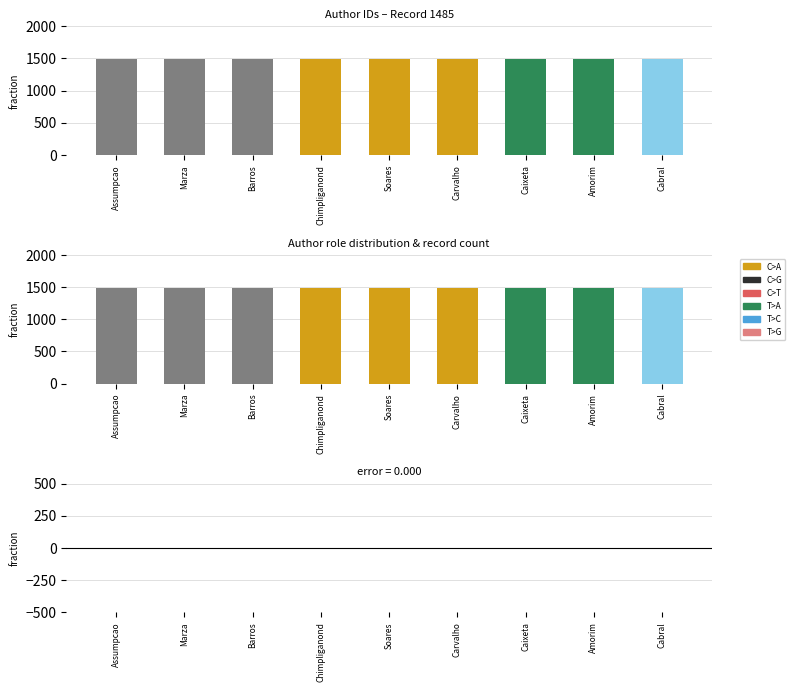

What is the highest value of the Authors series?

1485